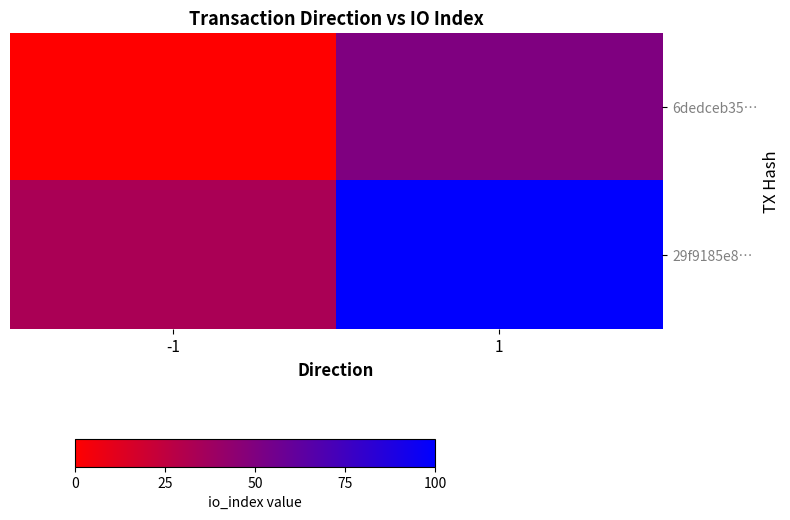

Reading left to right, transcribe all the data shown in this chart.

6dedceb35…: -1=0.0	1=50.0
29f9185e8…: -1=33.3	1=100.0